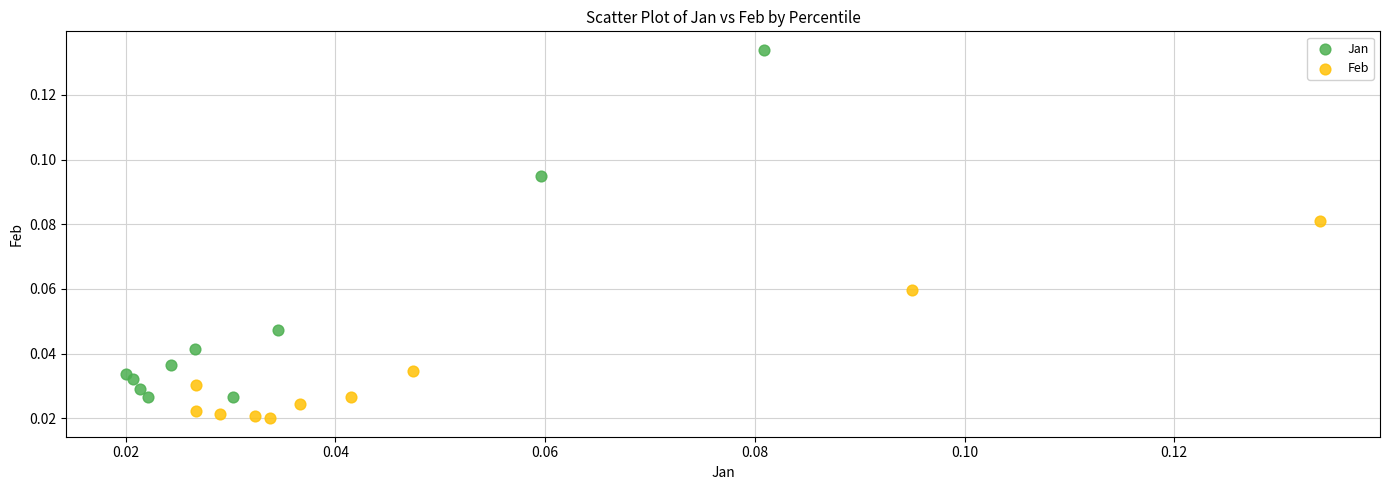

Which series reaches the minimum Y coordinate?

Feb